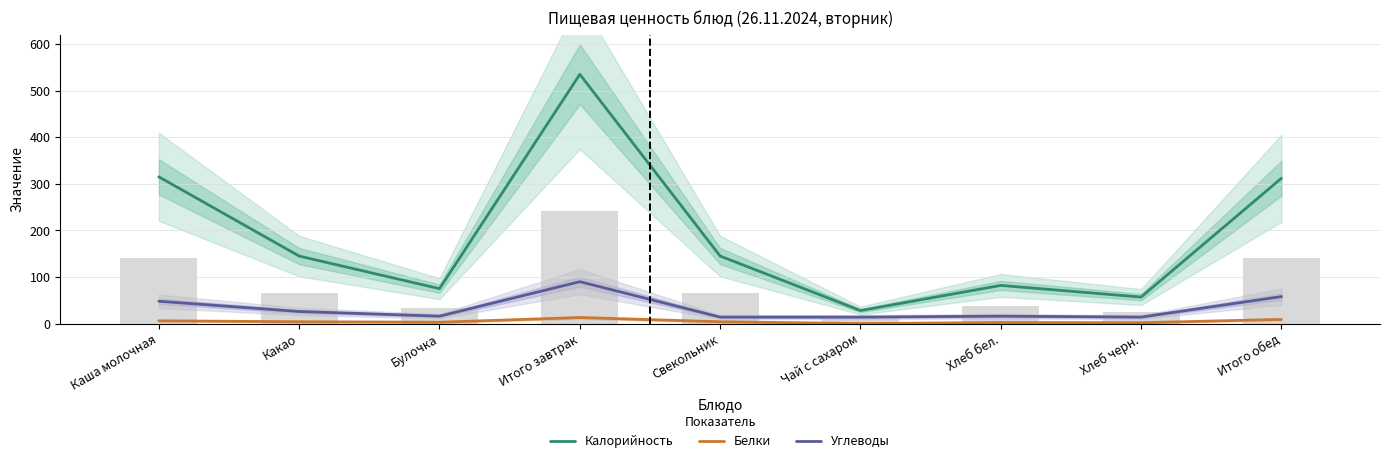

Reading left to right, extract all data points from this chart.

Калорийность: Каша молочная=315.0	Какао=145.0	Булочка=75.0	Итого завтрак=535.0	Свекольник=145.0	Чай с сахаром=28.0	Хлеб бел.=82.0	Хлеб черн.=57.0	Итого обед=312.0
Белки: Каша молочная=6.0	Какао=4.0	Булочка=3.0	Итого завтрак=13.0	Свекольник=4.0	Чай с сахаром=0.2	Хлеб бел.=2.4	Хлеб черн.=2.0	Итого обед=9.0
Углеводы: Каша молочная=48.0	Какао=26.0	Булочка=16.0	Итого завтрак=90.0	Свекольник=14.0	Чай с сахаром=14.0	Хлеб бел.=16.0	Хлеб черн.=14.0	Итого обед=58.0